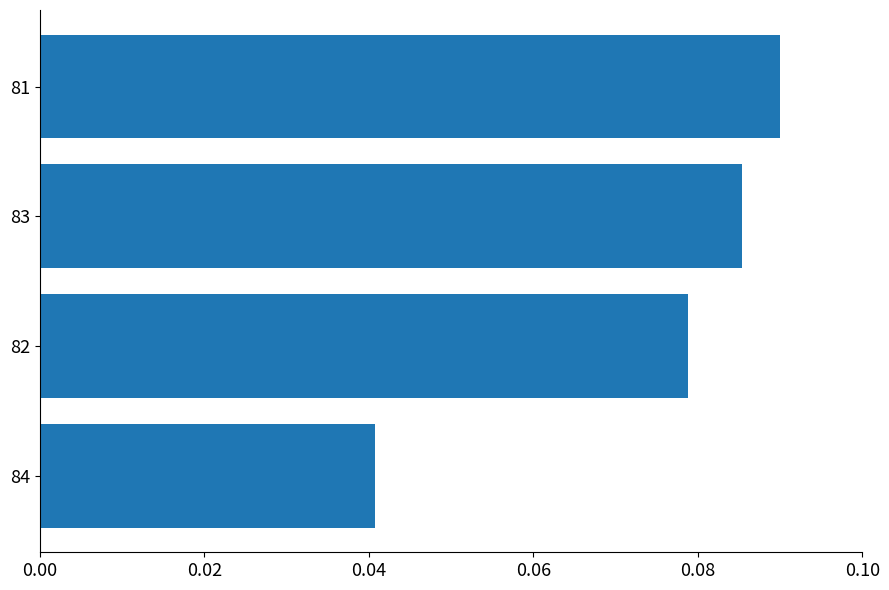

The value at 81 is 0.0. True or false?

False